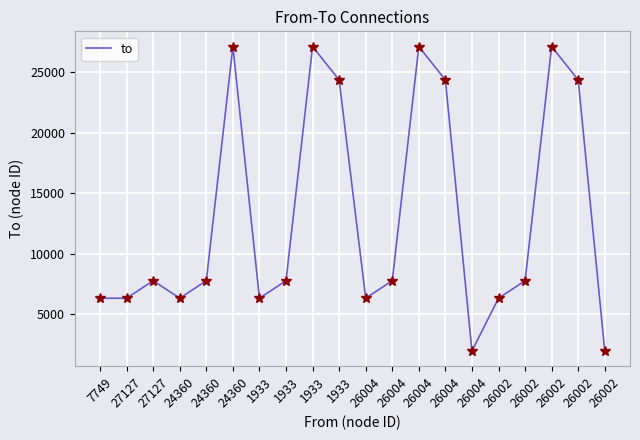

Does the chart display data point markers on the line(s)?

No